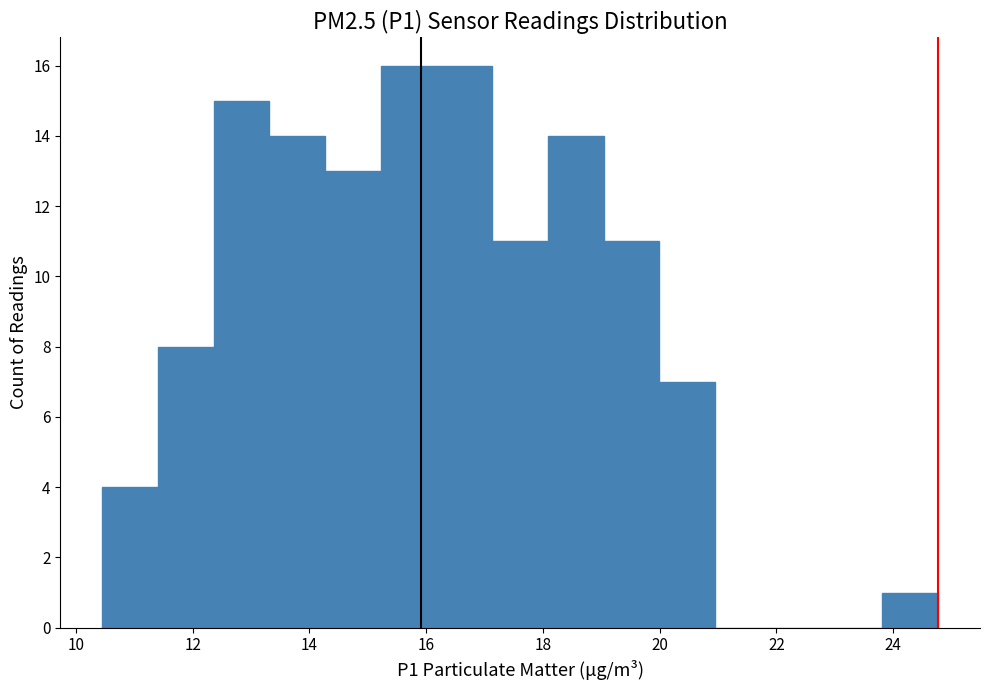

How tall is the bar that spans 15.2 to 16.2 on the x-axis? Neither the bar edges nor the heights are printed on the chart, so give them approximately, as read against the axes.

16